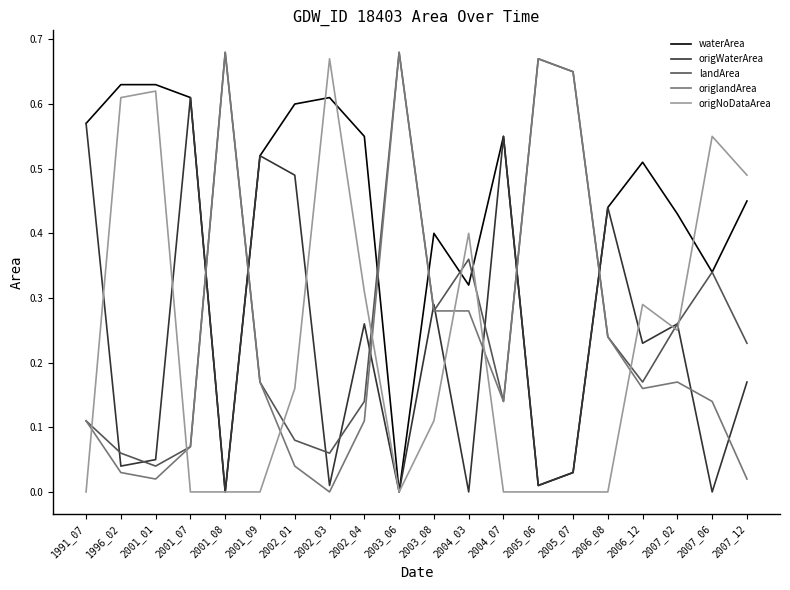

Between 1996_02 and 2004_07, which series saw the biggest shift?

origNoDataArea